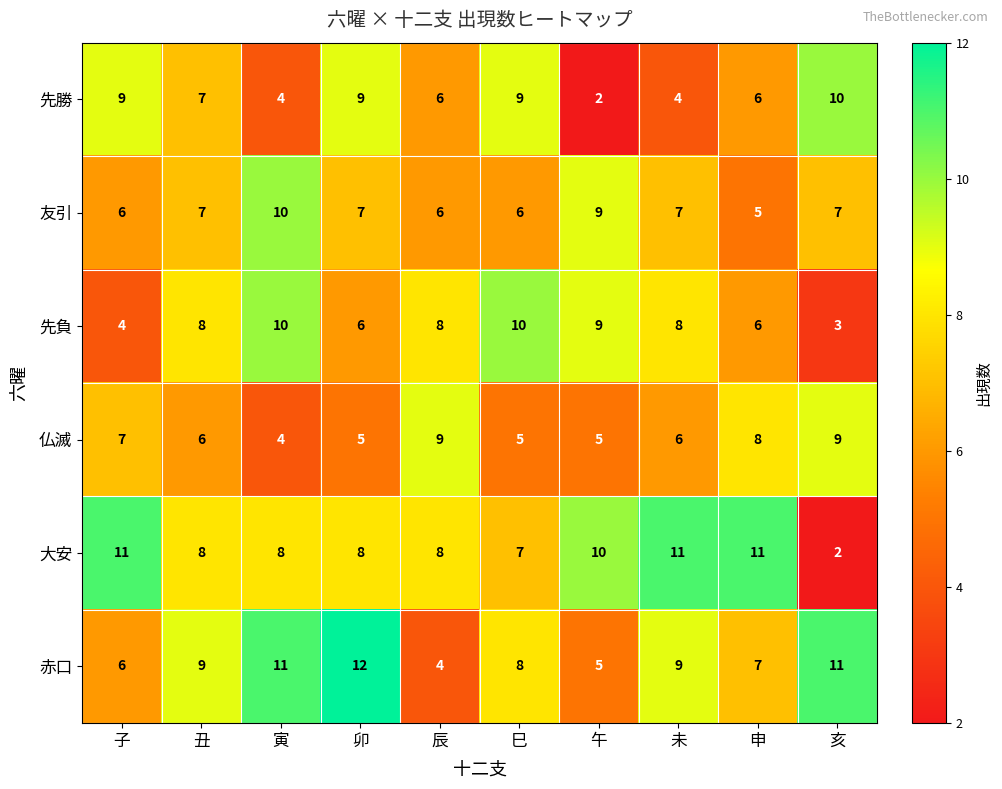

Is the value of 仏滅 at 申 greater than the value of 友引 at 子?

Yes